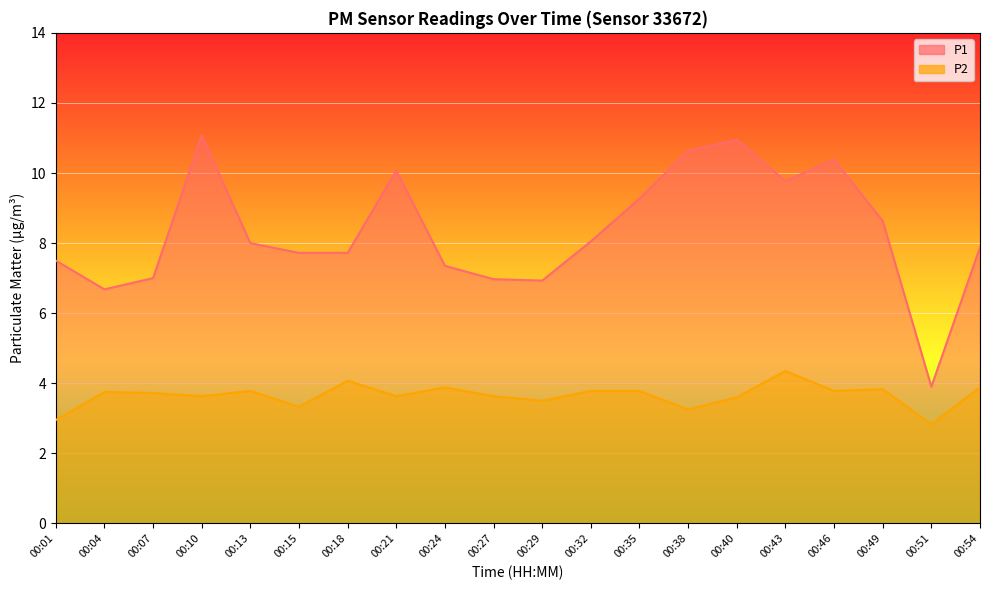

Which category has the lowest value in the P2 series?

00:51